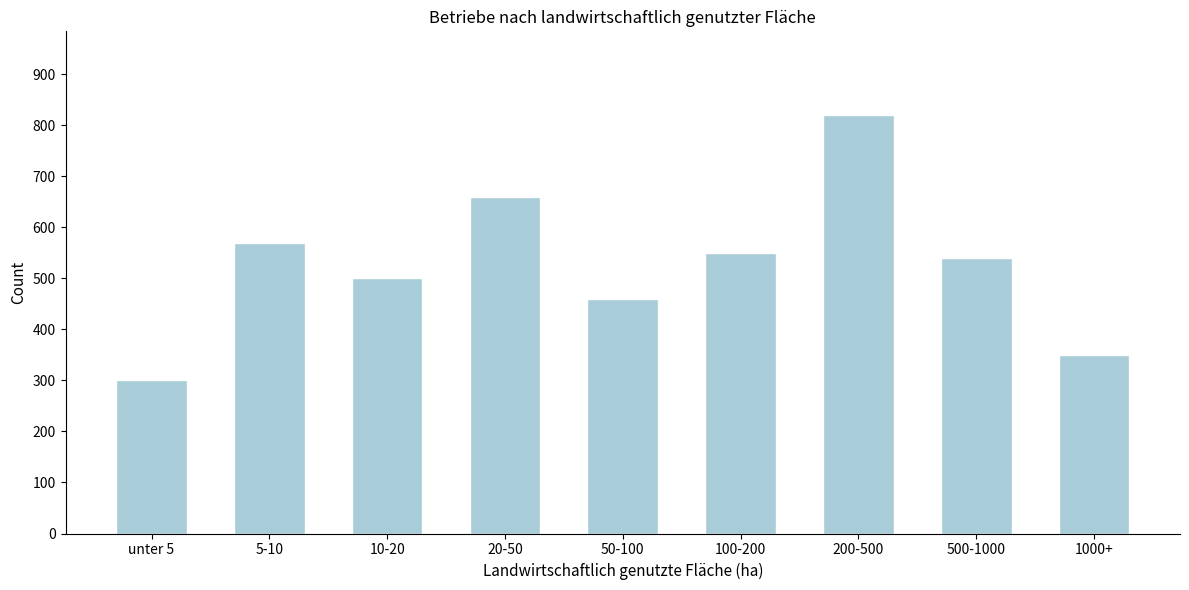

Reading right to left, list all the values displayed in this chart.

1000+=350	500-1000=540	200-500=820	100-200=550	50-100=460	20-50=660	10-20=500	5-10=570	unter 5=300